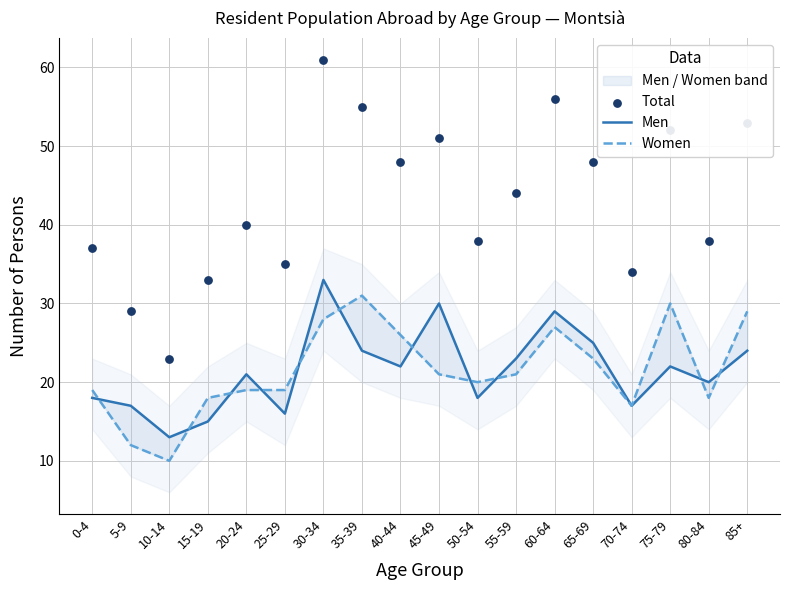

Which series reaches the minimum Y coordinate?

Women